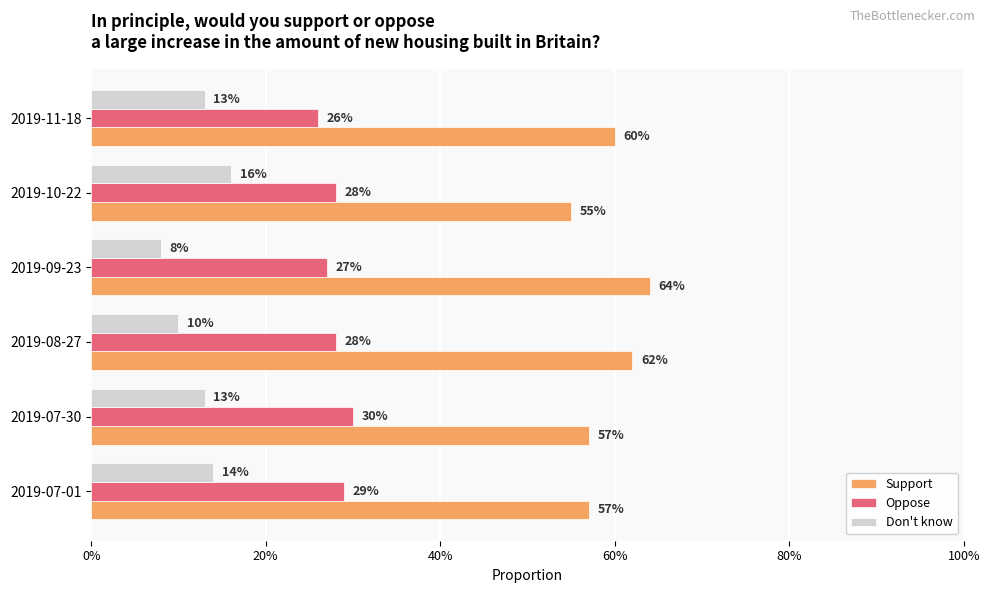

What are all the series names shown in the legend?

Support, Oppose, Don't know